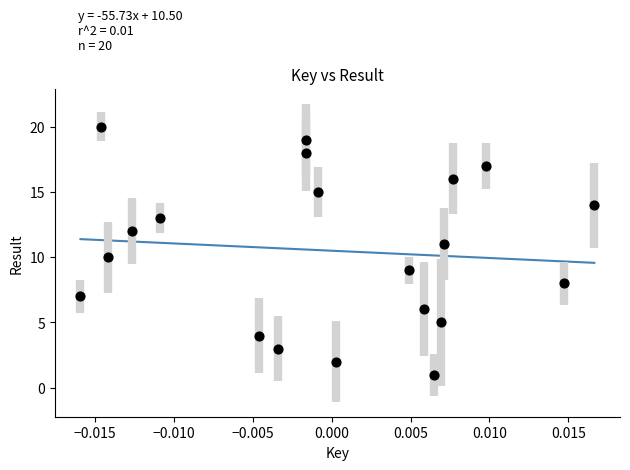

Count the number of points in this scatter plot.

20